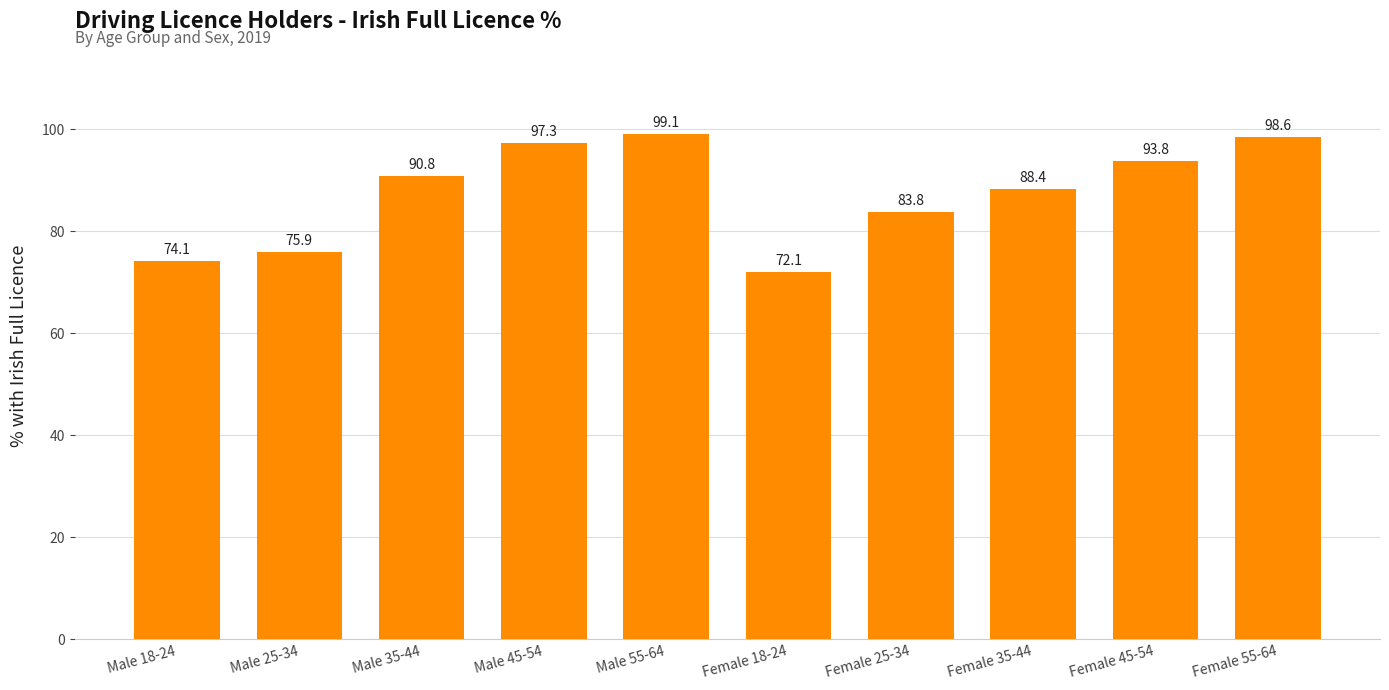

At which label is the value closest to 85?

Female 25-34